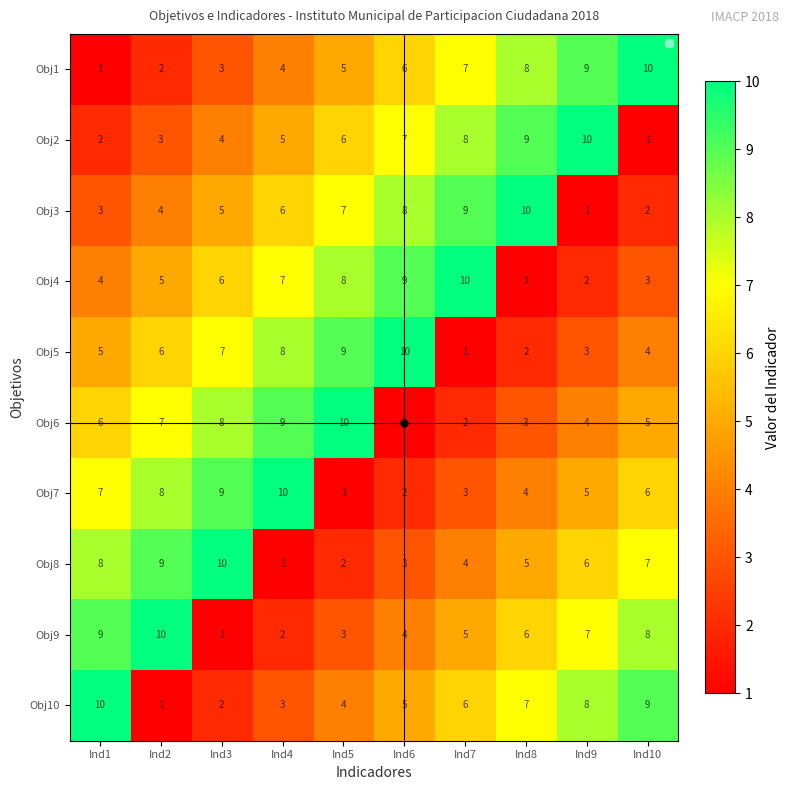

At how many categories does at least one series exceed 6?

10